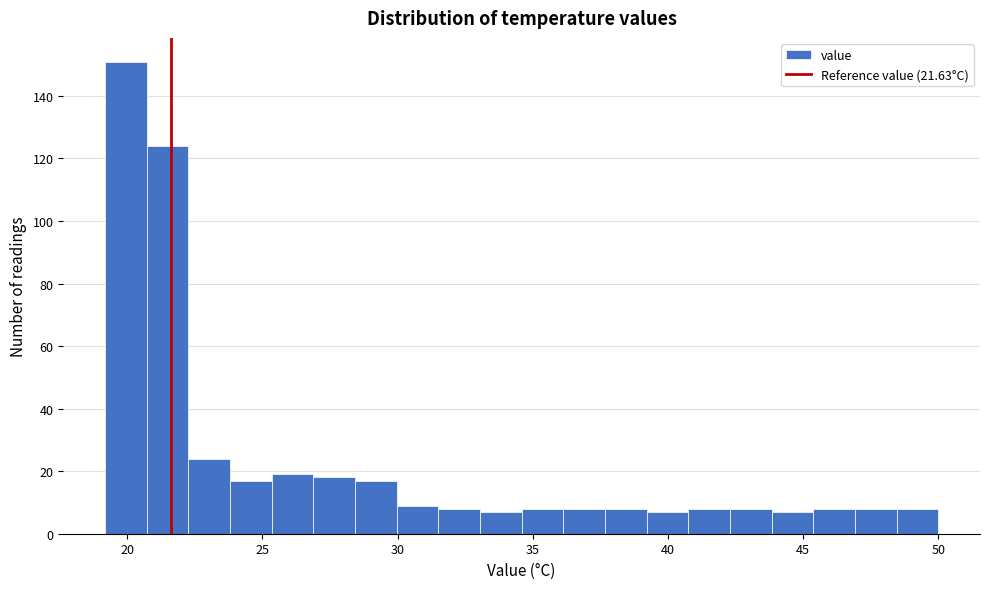

Read against the x-axis, roughly where is the centre of the tallest bar?

20.0